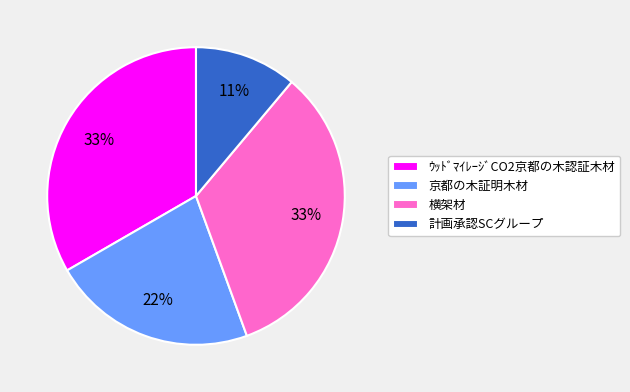

The 計画承認SCグループ slice represents 11% of the pie. True or false?

True